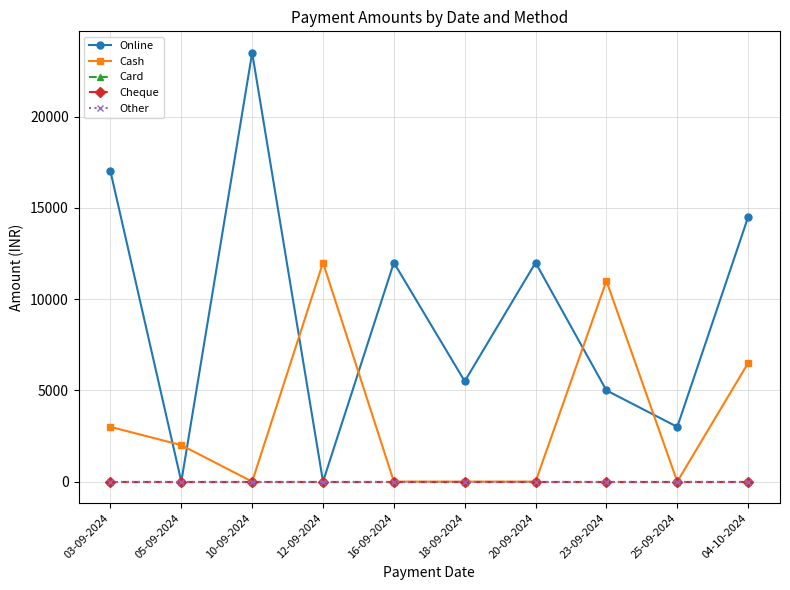

What is the label of the 6th point from the left?

18-09-2024